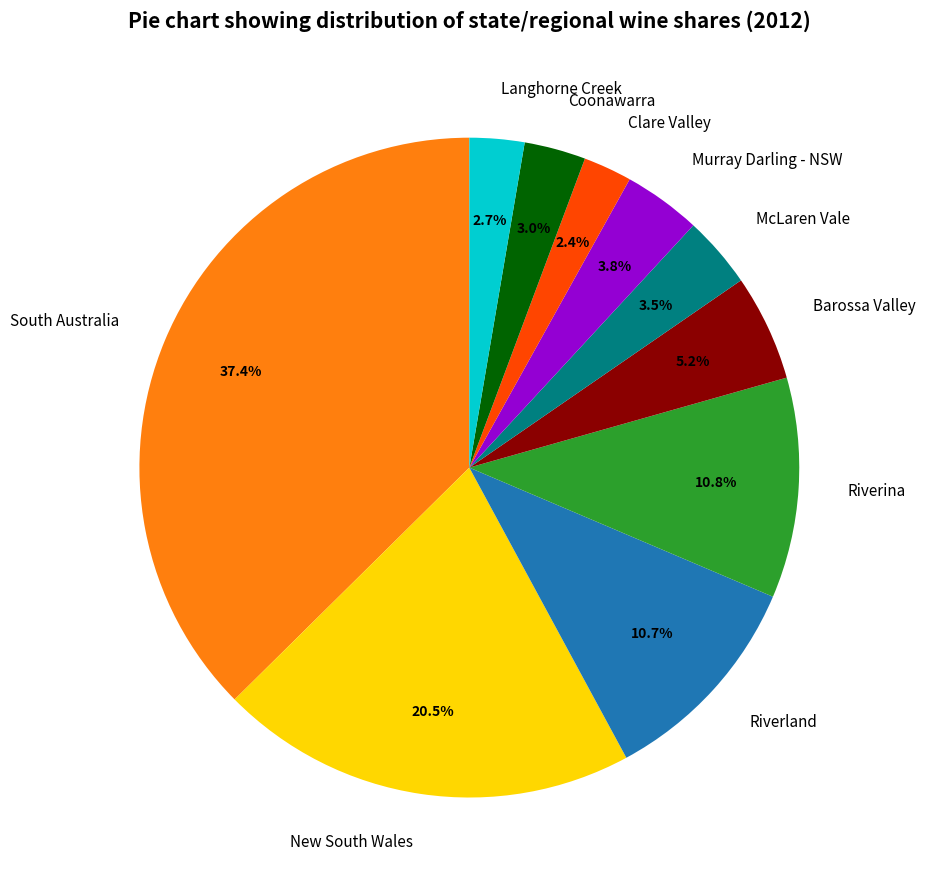

Is there any slice that represents more than half of the pie?

No